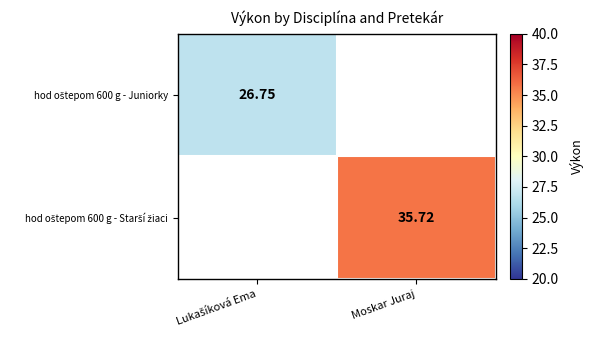

Which series has the largest range (max minus min)?

hod oštepom 600 g - Juniorky